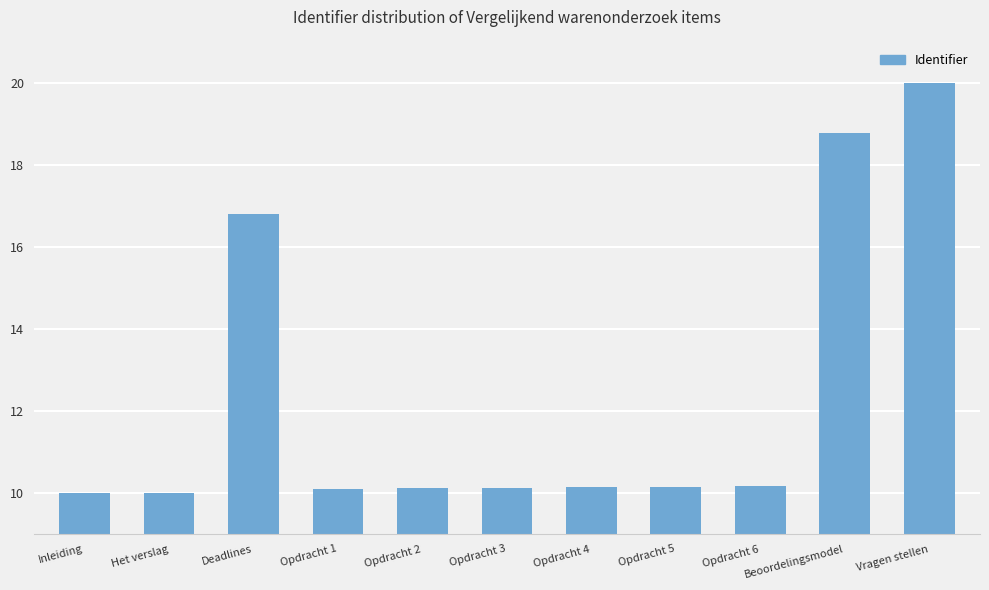

Between Inleiding and Opdracht 6, which is larger?

Opdracht 6